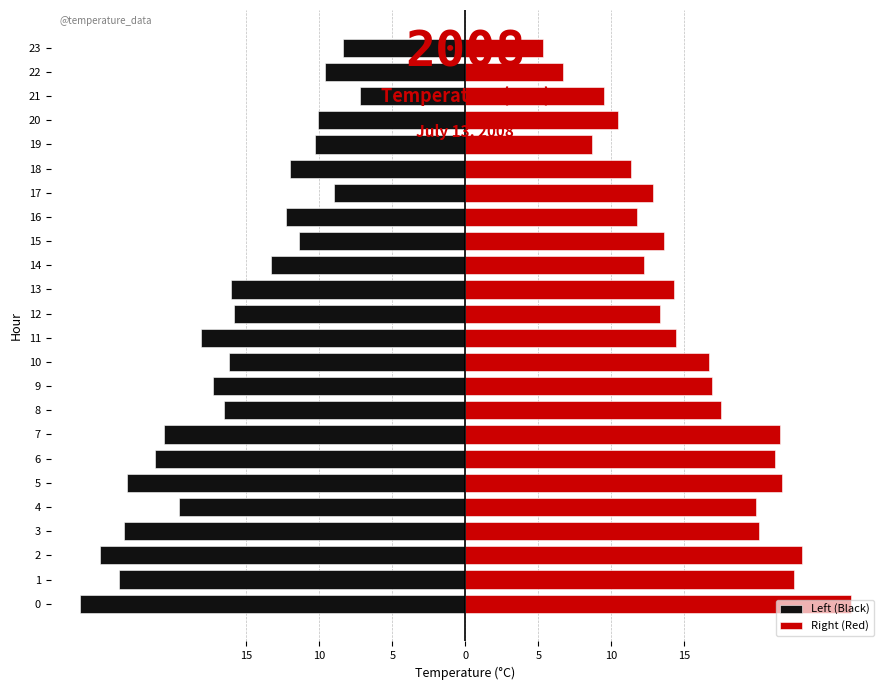

True or false: Left (Black) has a value of -32.4 at 11.

False